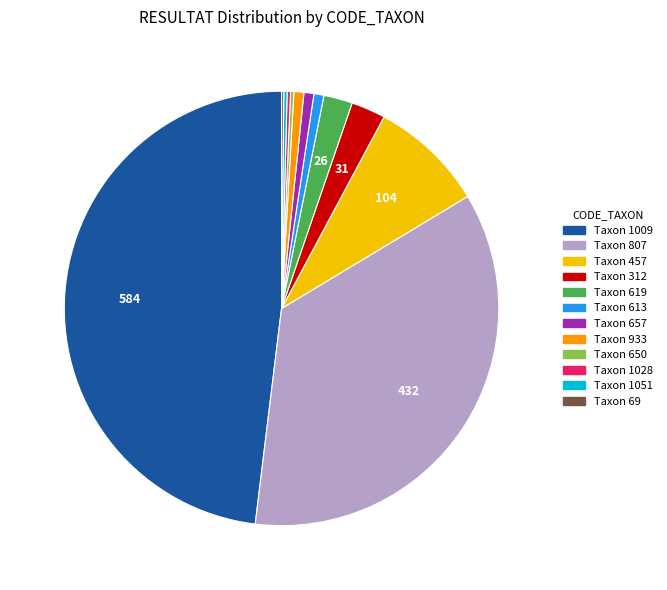

What is the largest slice in the pie chart?

Taxon 1009